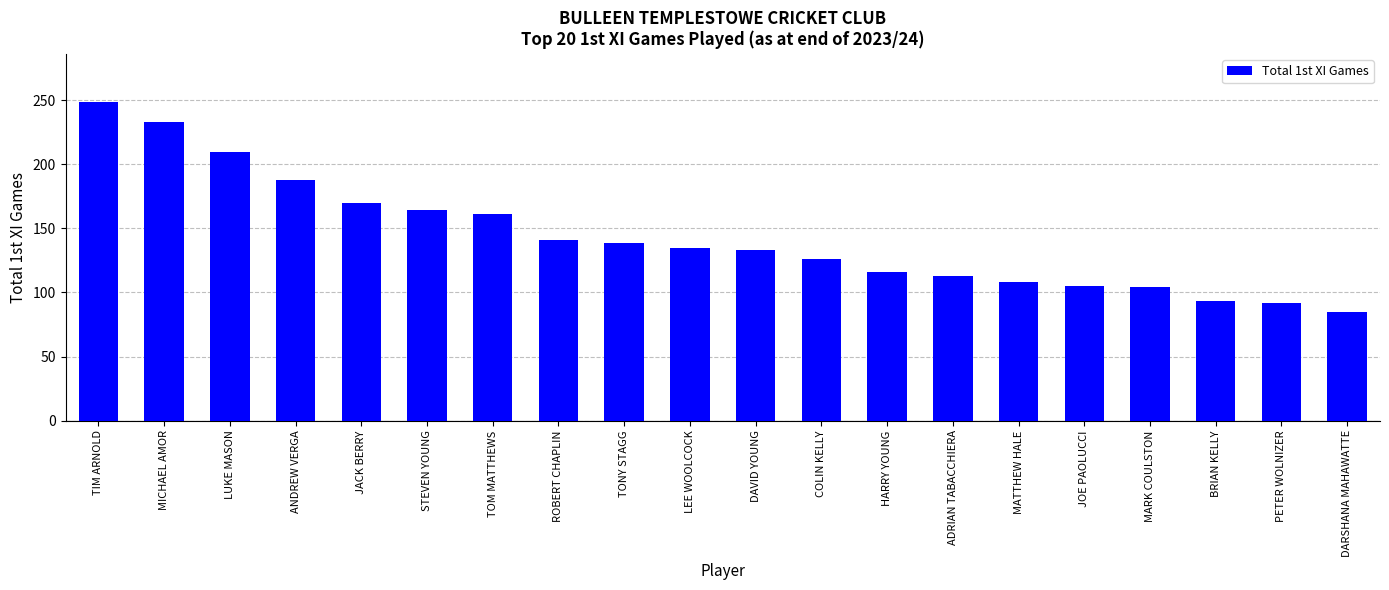

What is the approximate value at LEE WOOLCOCK?

135